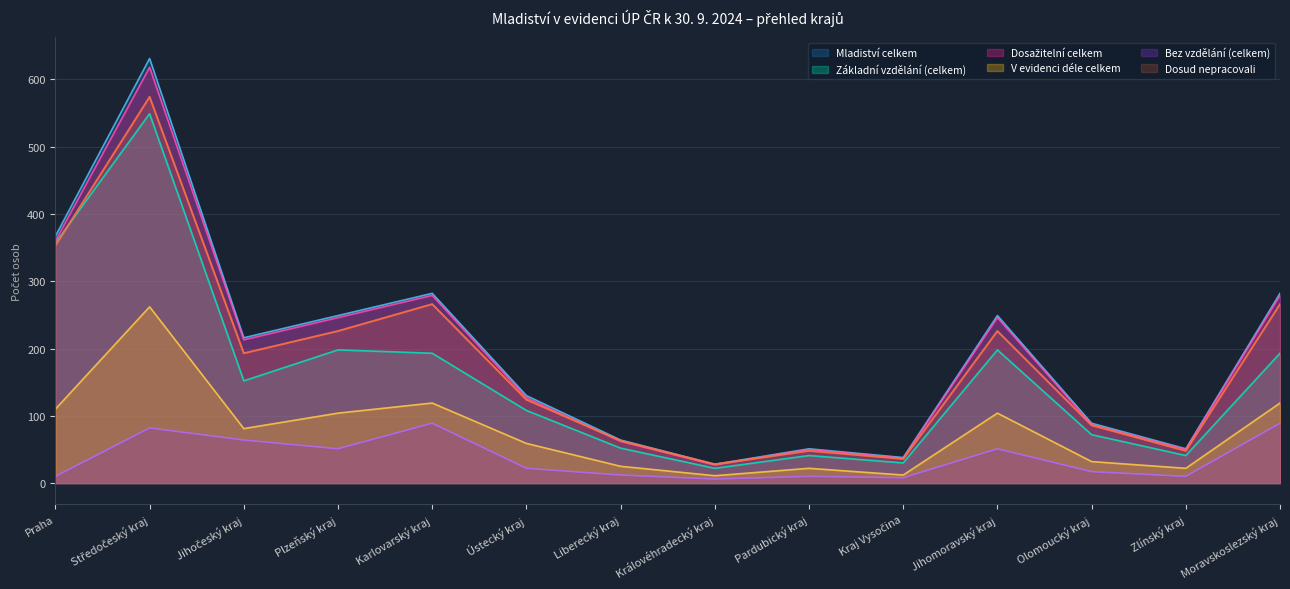

Which series changed the most between Jihočeský kraj and Moravskoslezský kraj?

Dosud nepracovali